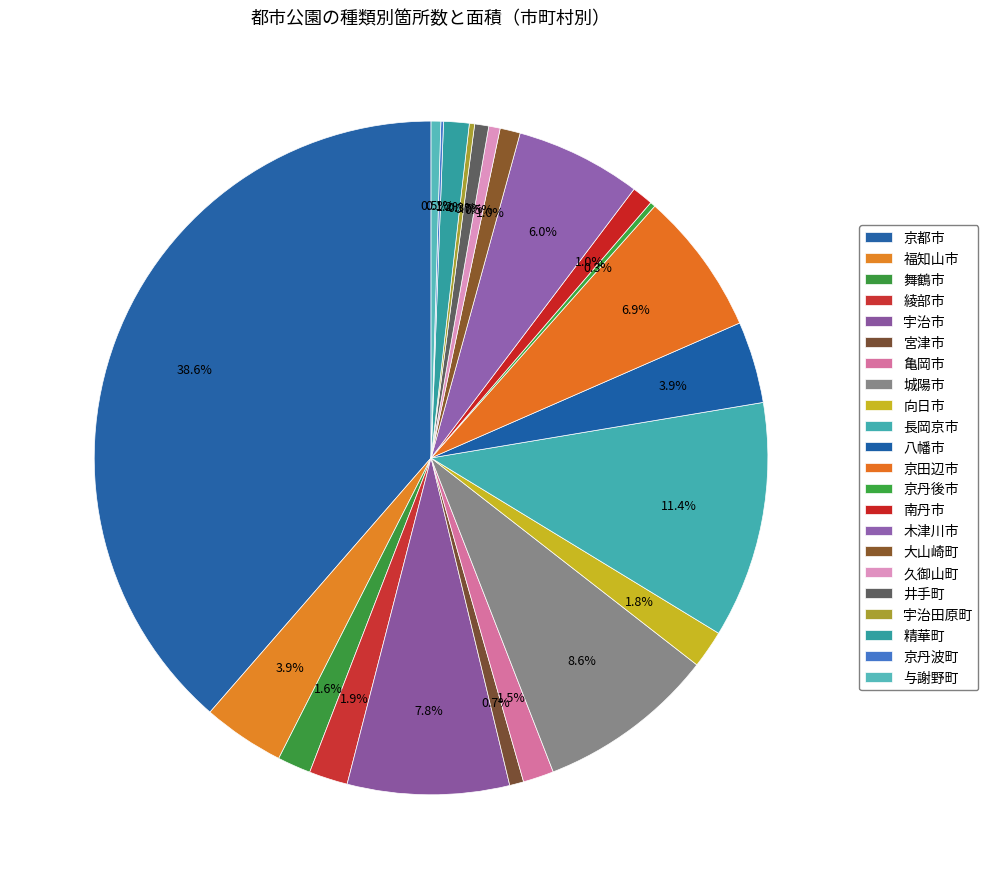

Combined, do 与謝野町 and 城陽市 account for over 50%?

No